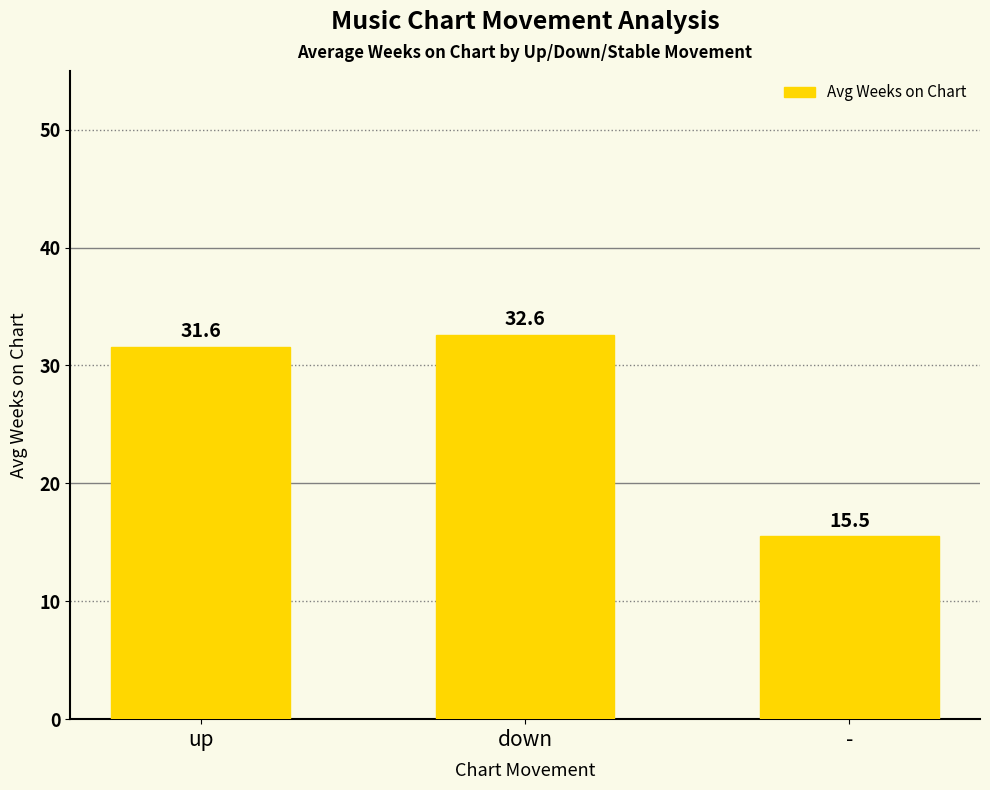

What is the difference between the values at - and up?

16.1